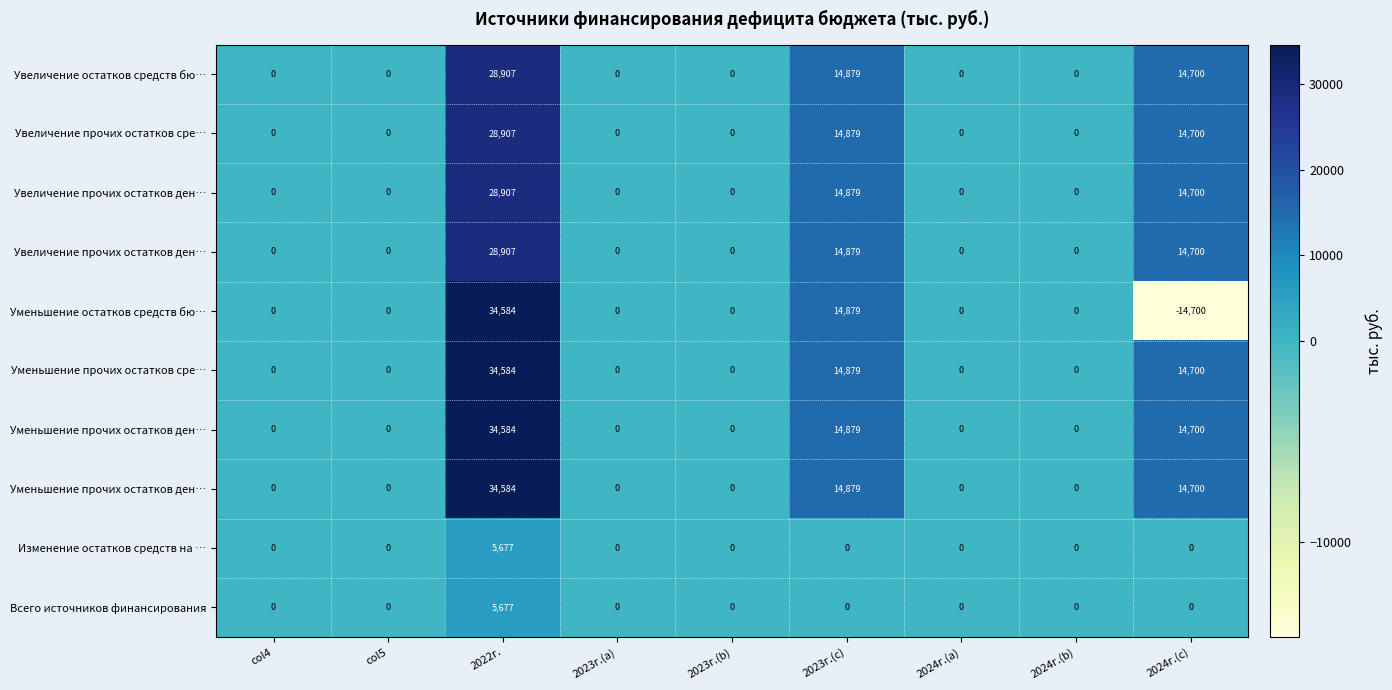

At which category is the sum across all series the highest?

2022г.